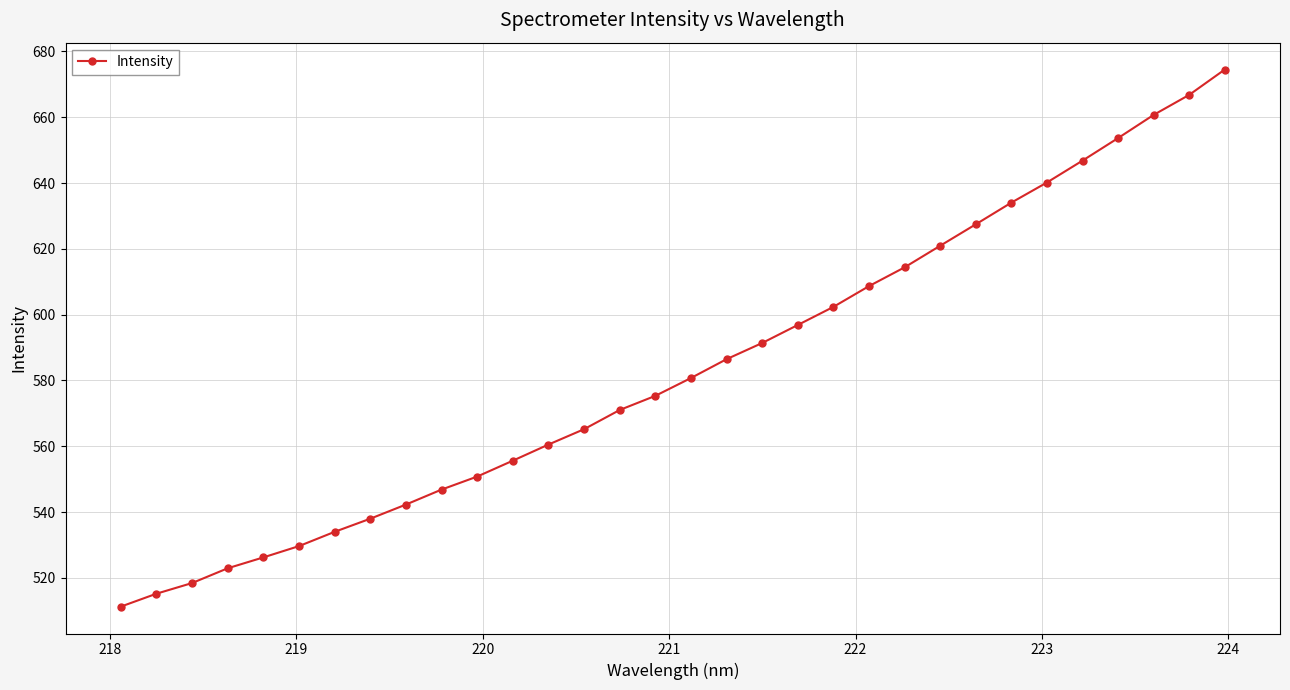

What is the sum of all values?

18668.9